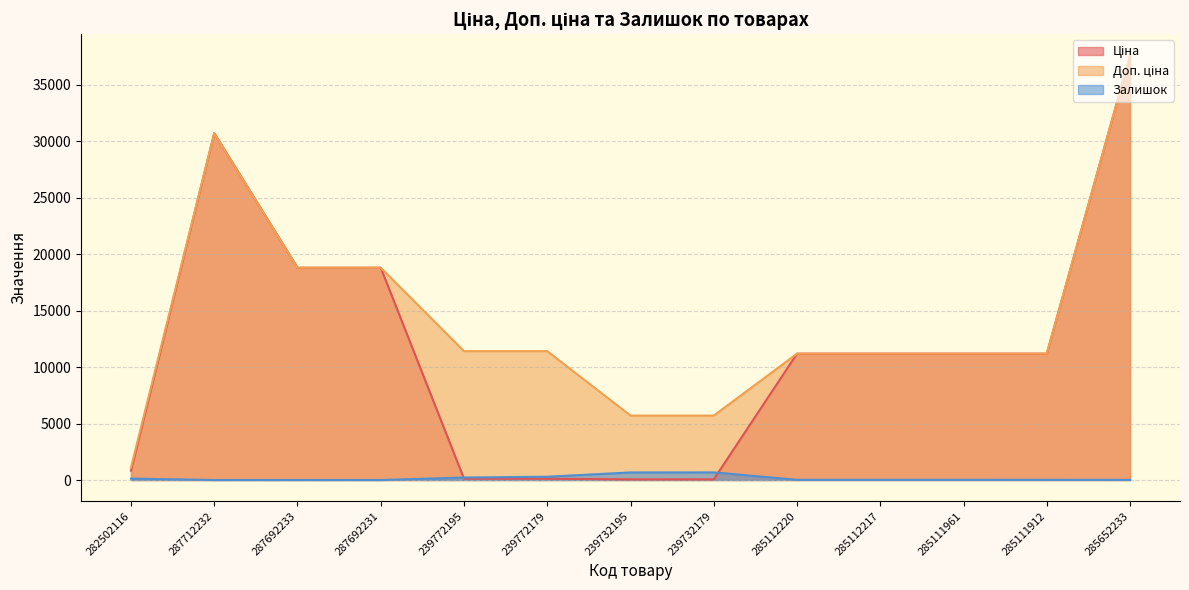

How many lines are shown in the chart?

3